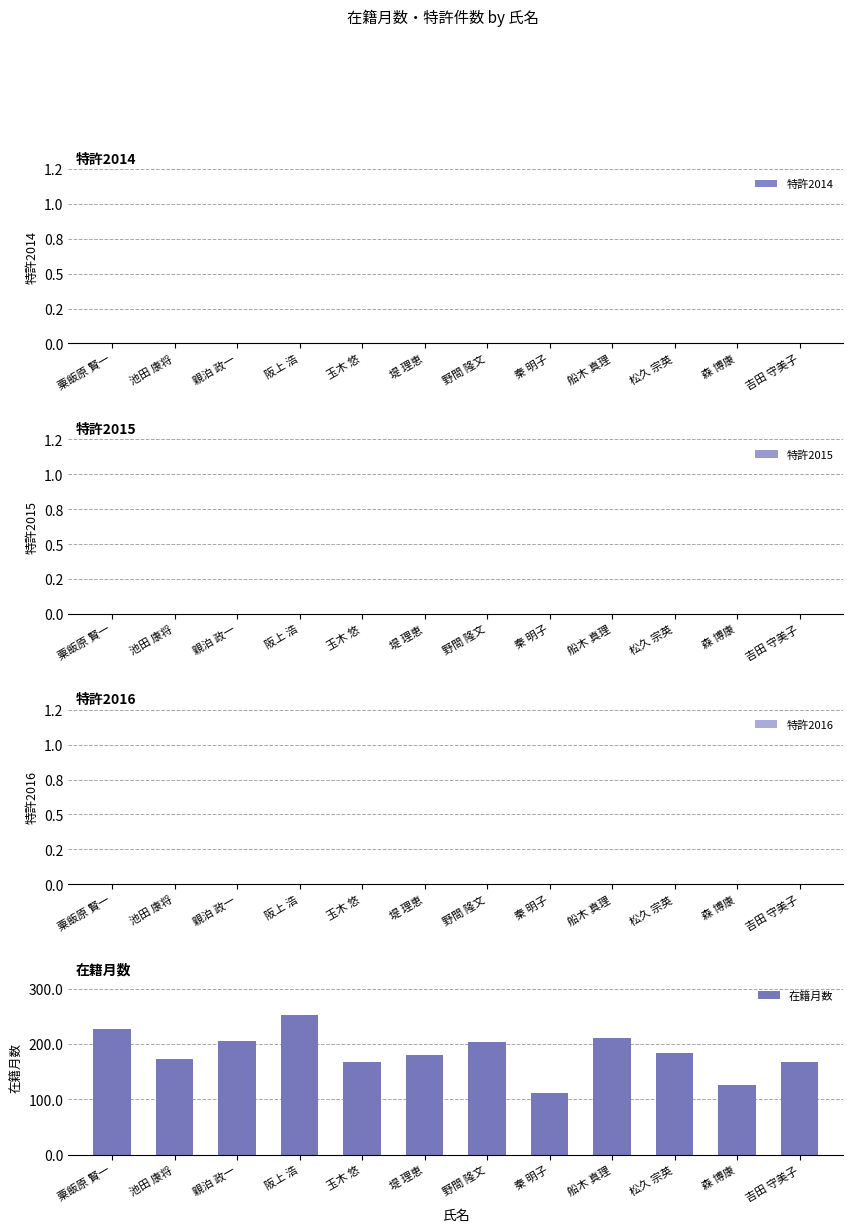

What is the approximate value at 野間 隆文, to the nearest 10?

200